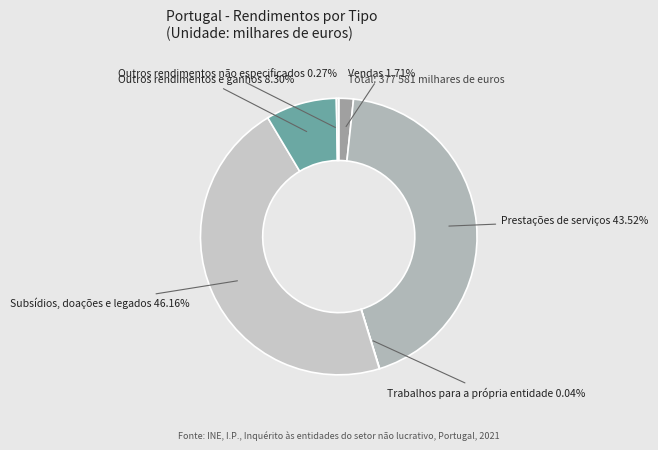

True or false: Prestações de serviços accounts for 37% of the total.

False